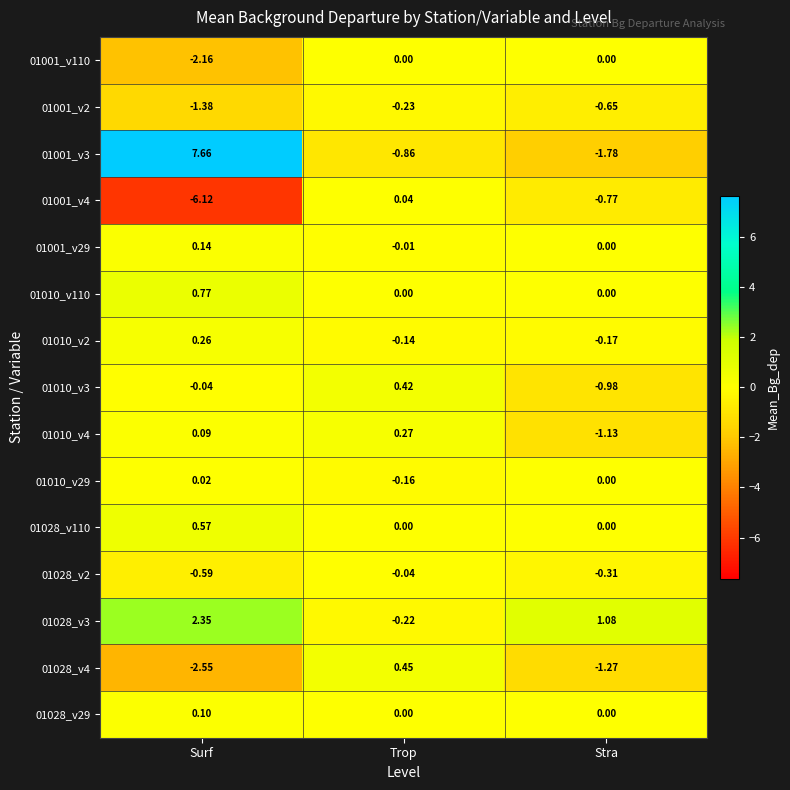

Rank the categories by 01028_v3 value from lowest to highest.

Trop, Stra, Surf